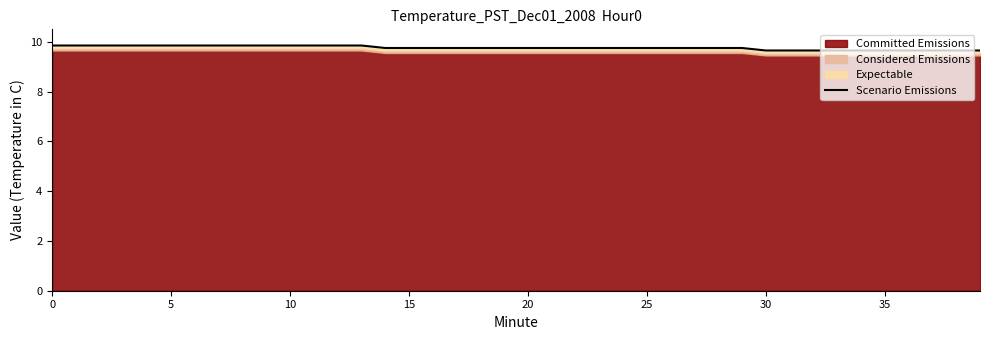

True or false: the data has more than 2 interior local peaks.

False